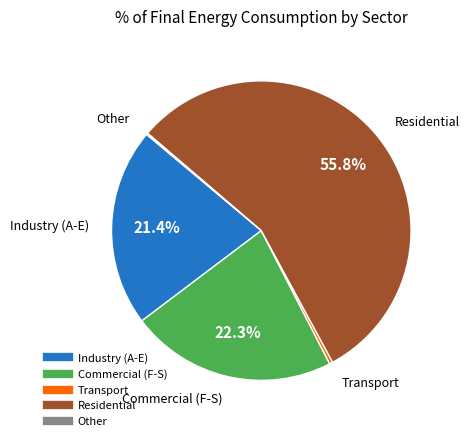

What percentage is NOT represented by Industry (A-E)?

78.6%